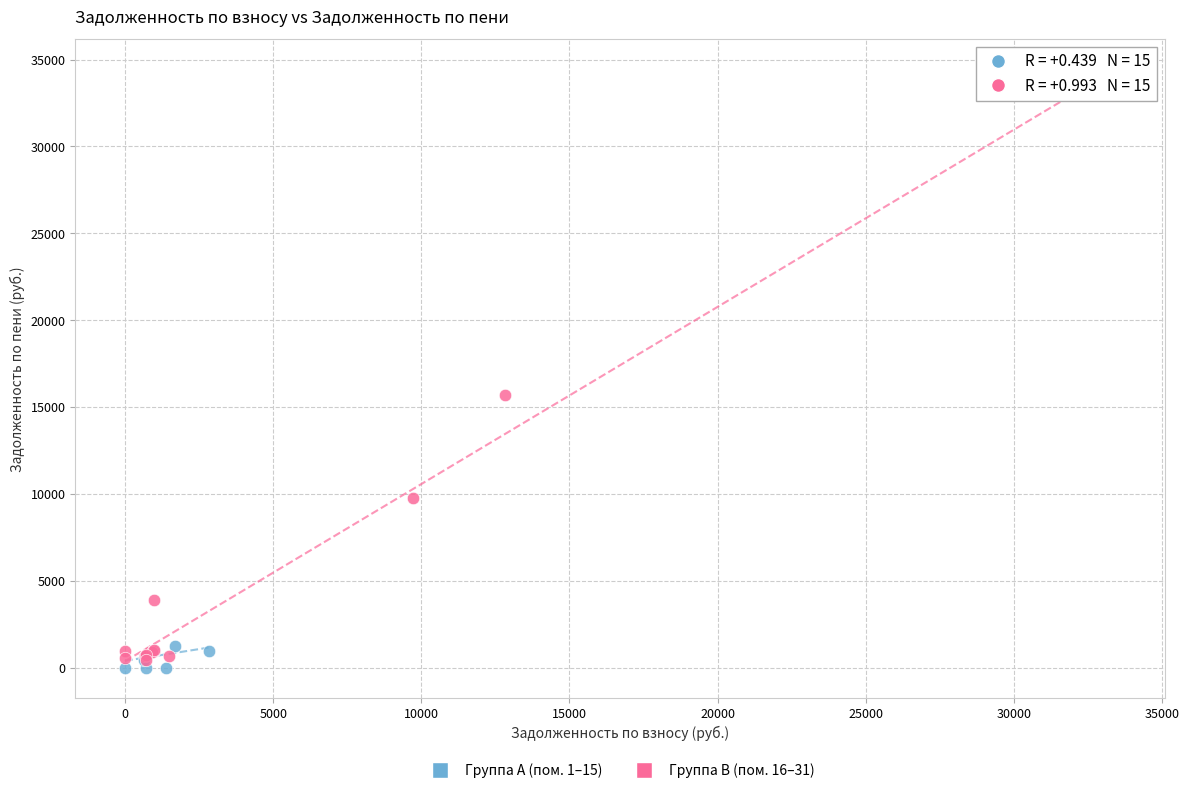

Which series contains the highest Y value?

Группа B (пом. 16–31)